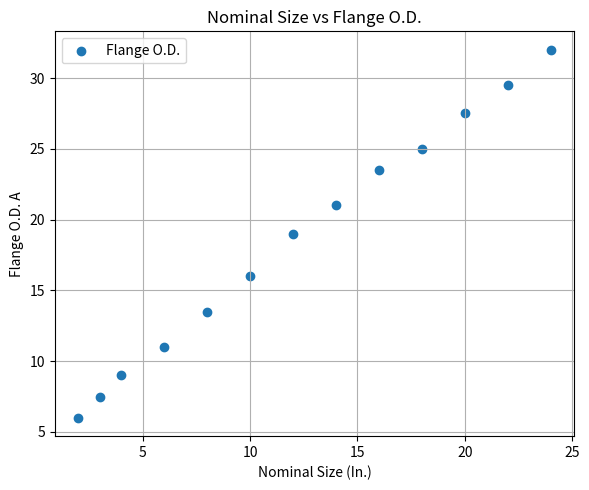

What is the range of X values (max minus min)?

22.0